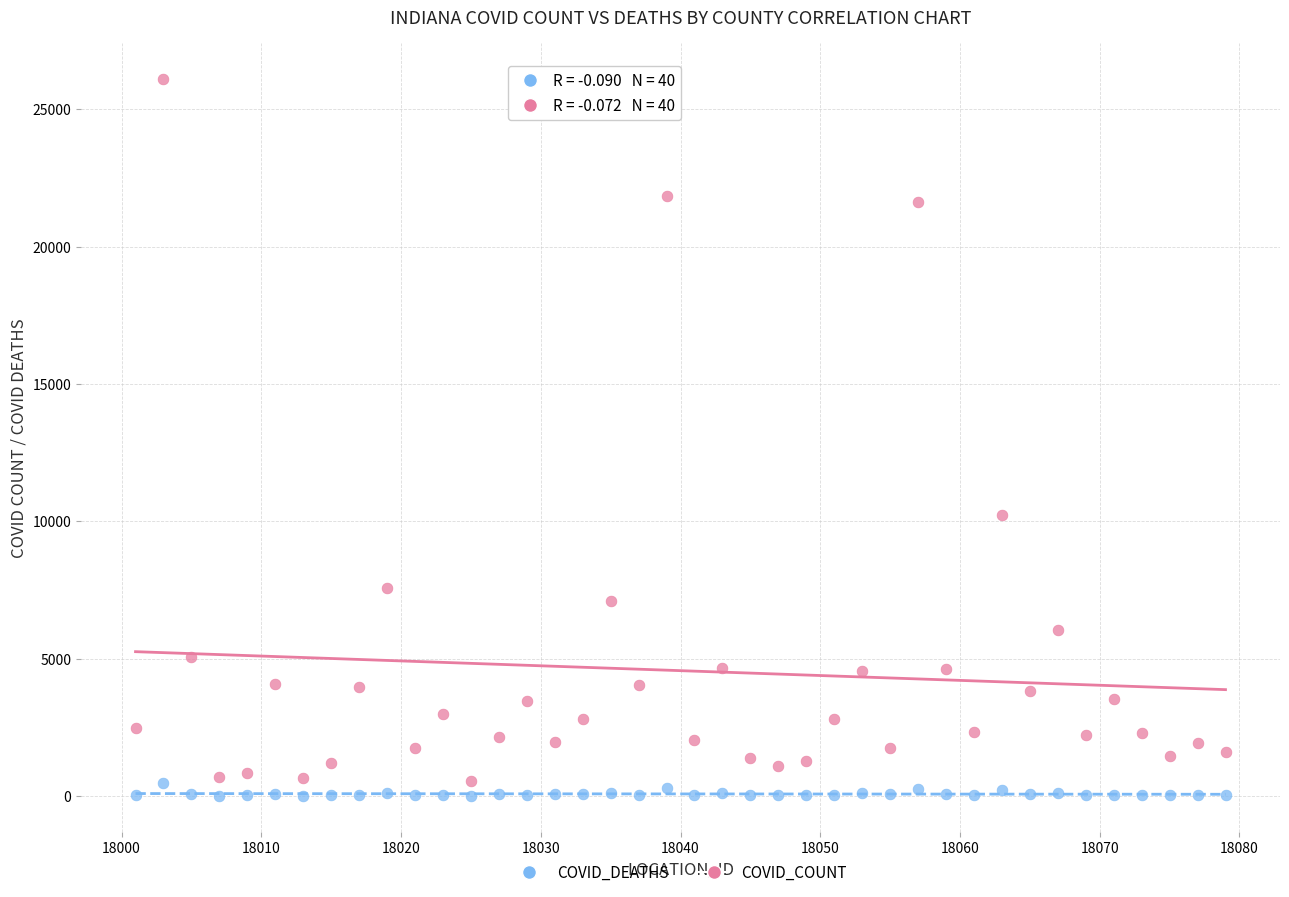

Across all data points, what is the range of X values (max minus min)?

78